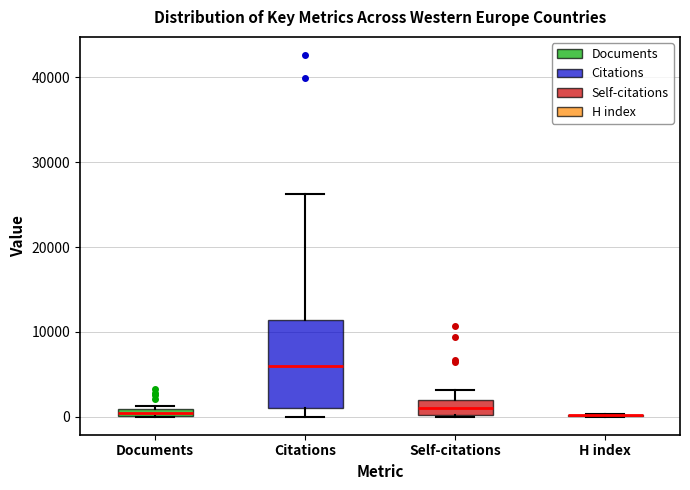

Comparing the boxes themselves (not the whiskers), which one is the tallest?

Citations